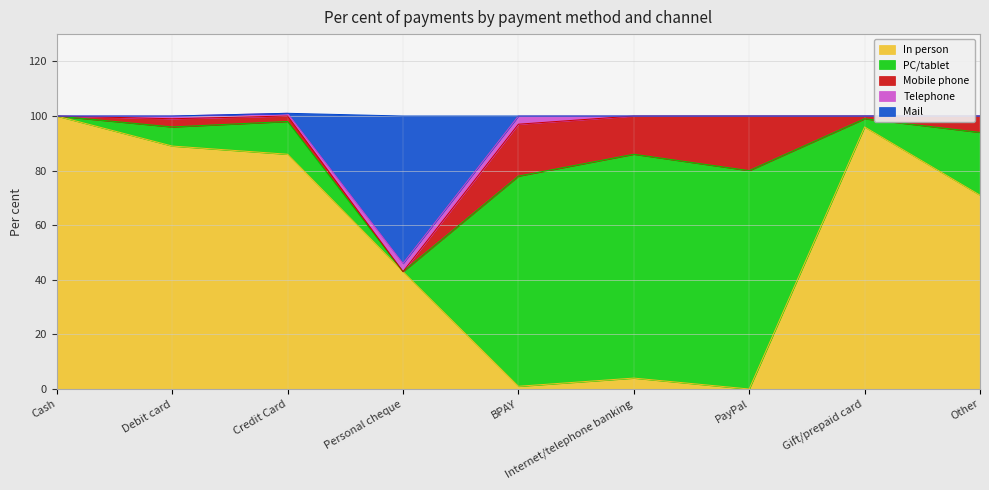

Which has a higher value, Credit Card or PayPal?

Credit Card